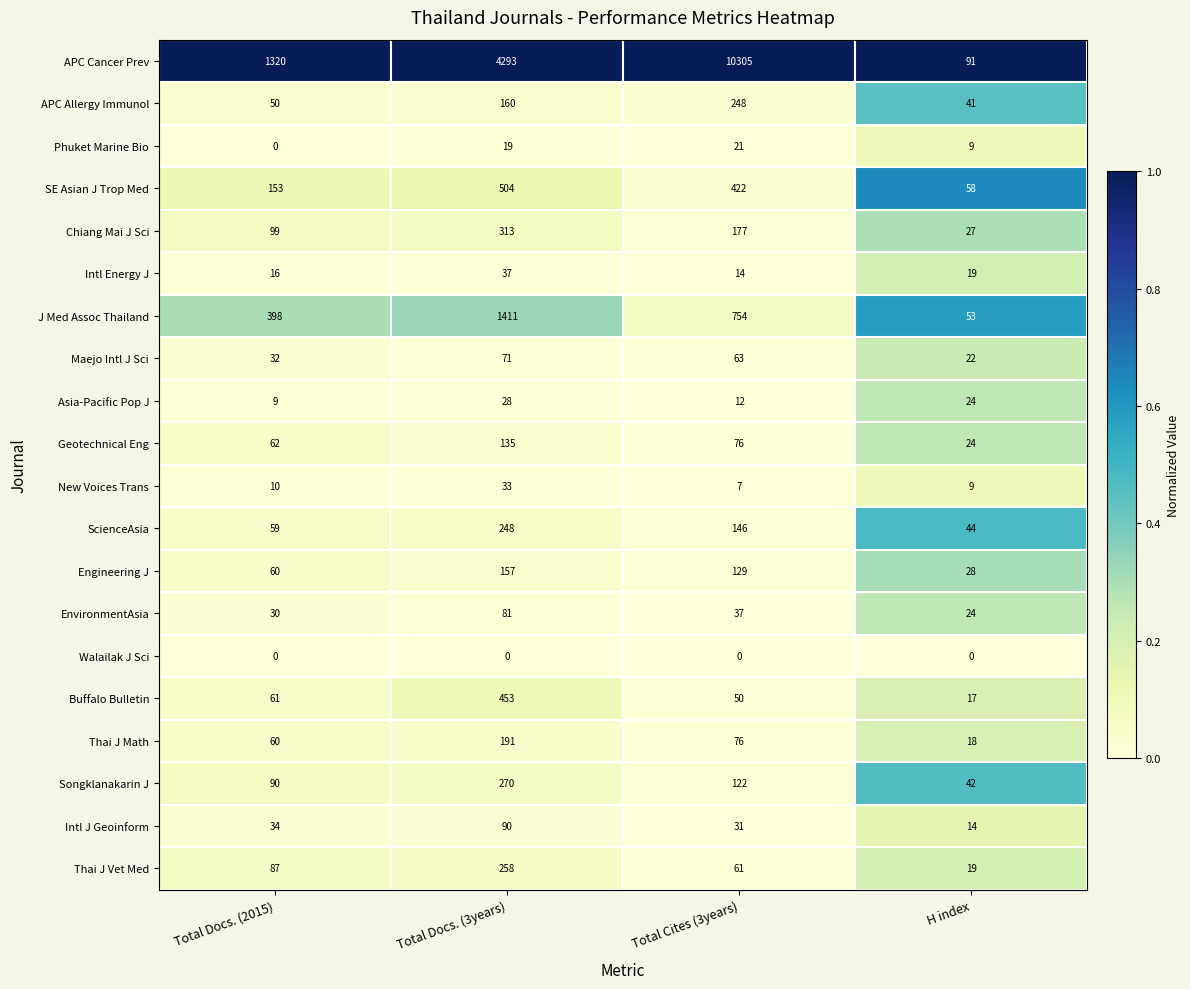

What is the sum of all Intl Energy J values?

86